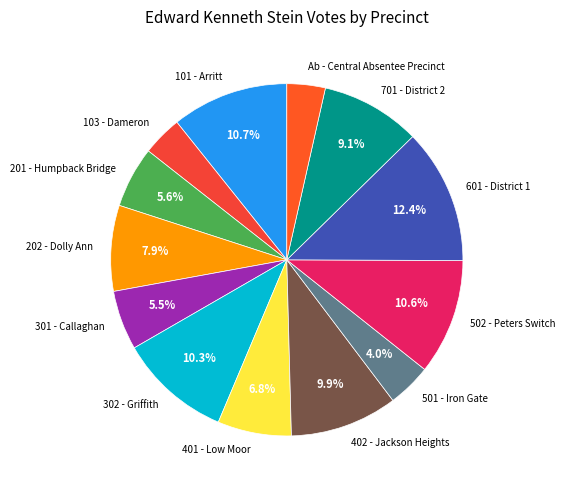

Which category has the biggest portion of the pie?

601 - District 1